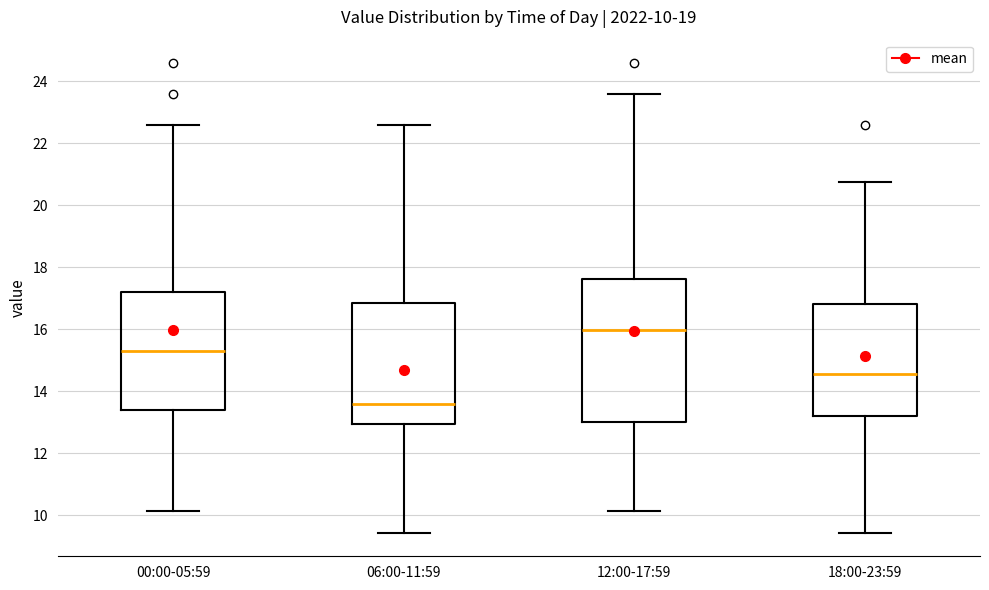

Comparing the boxes themselves (not the whiskers), which one is the tallest?

12:00-17:59